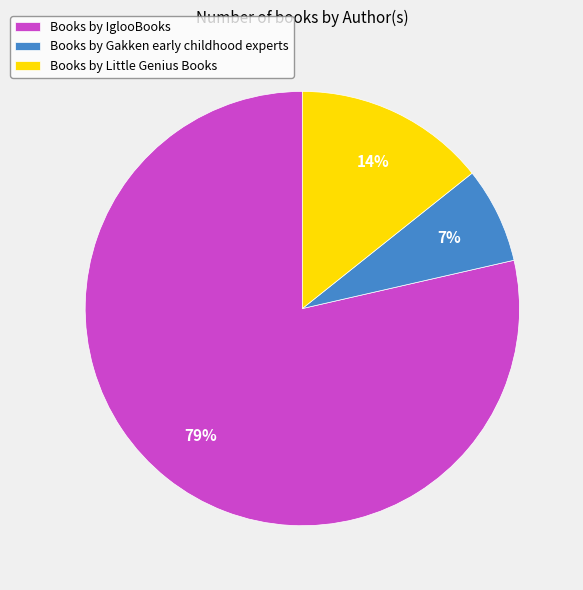

What percentage is the Books by Little Genius Books slice, to the nearest percent?

14%